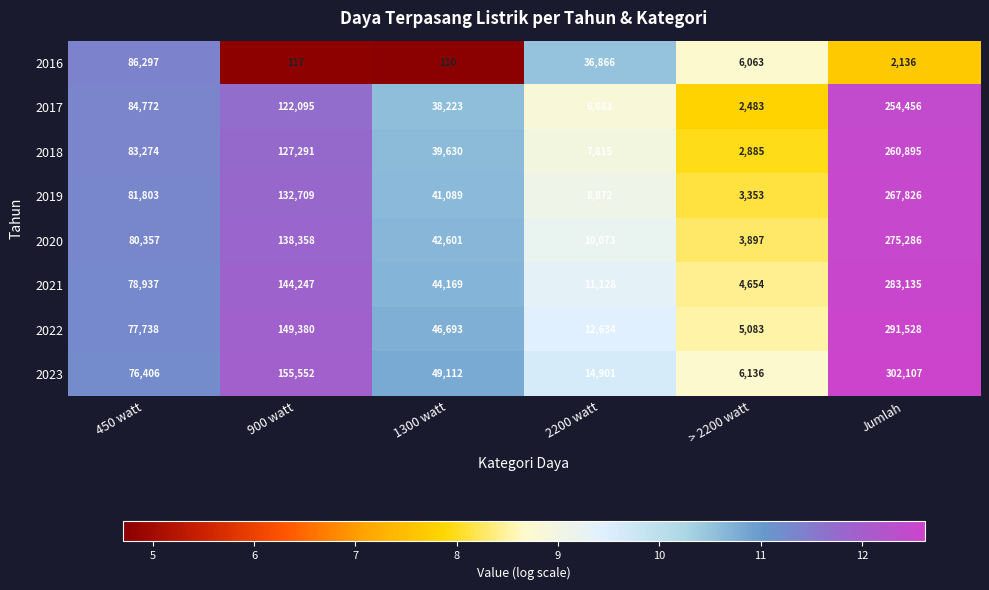

What is the difference between the 2019 values at 450 watt and 900 watt?

50906